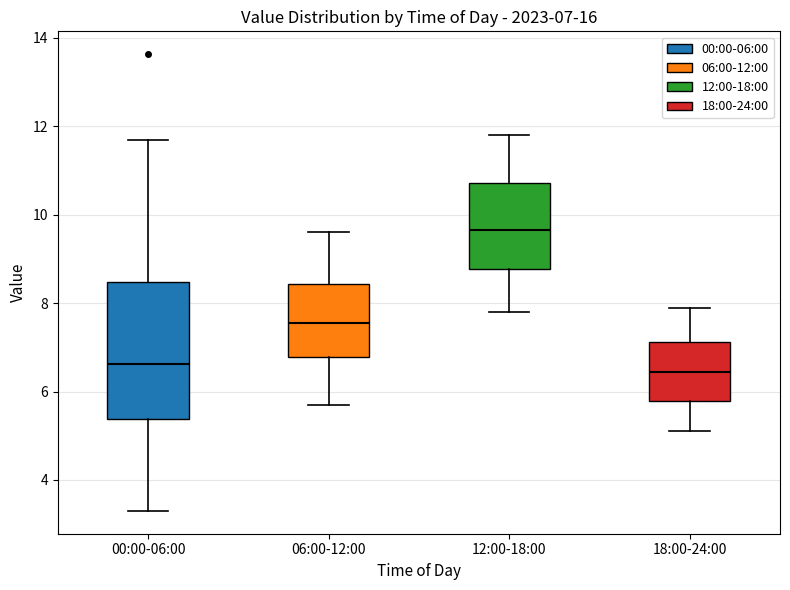

Which box is the tallest, from its lower edge to its upper edge?

00:00-06:00